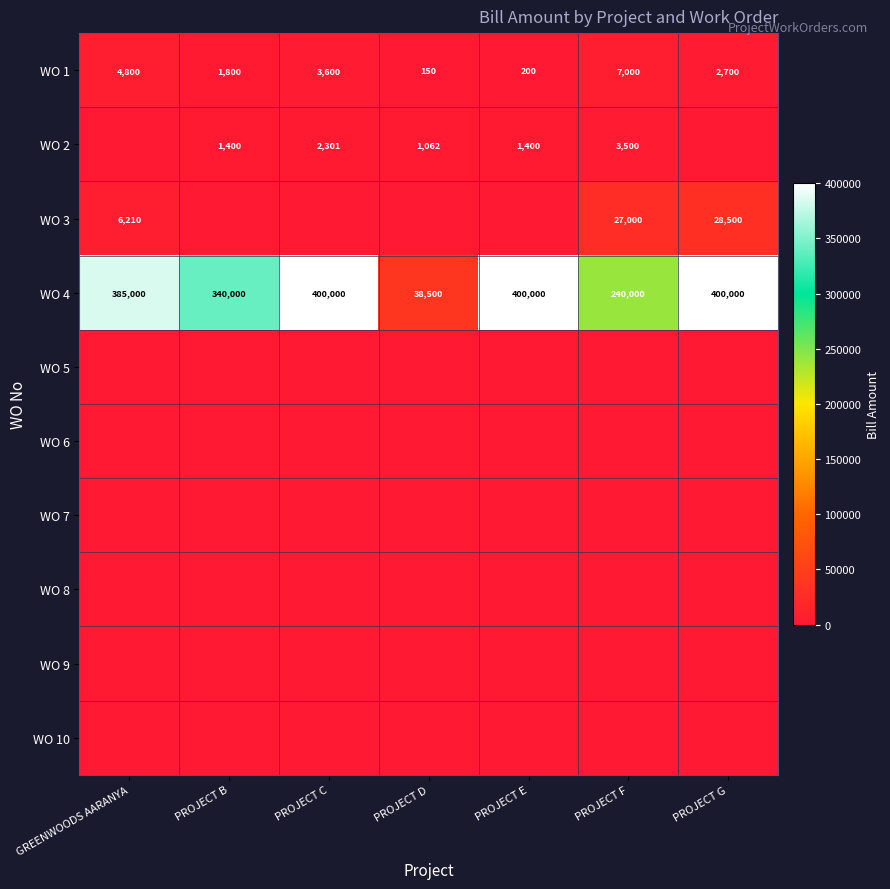

What is the highest value of the WO 4 series?

400000